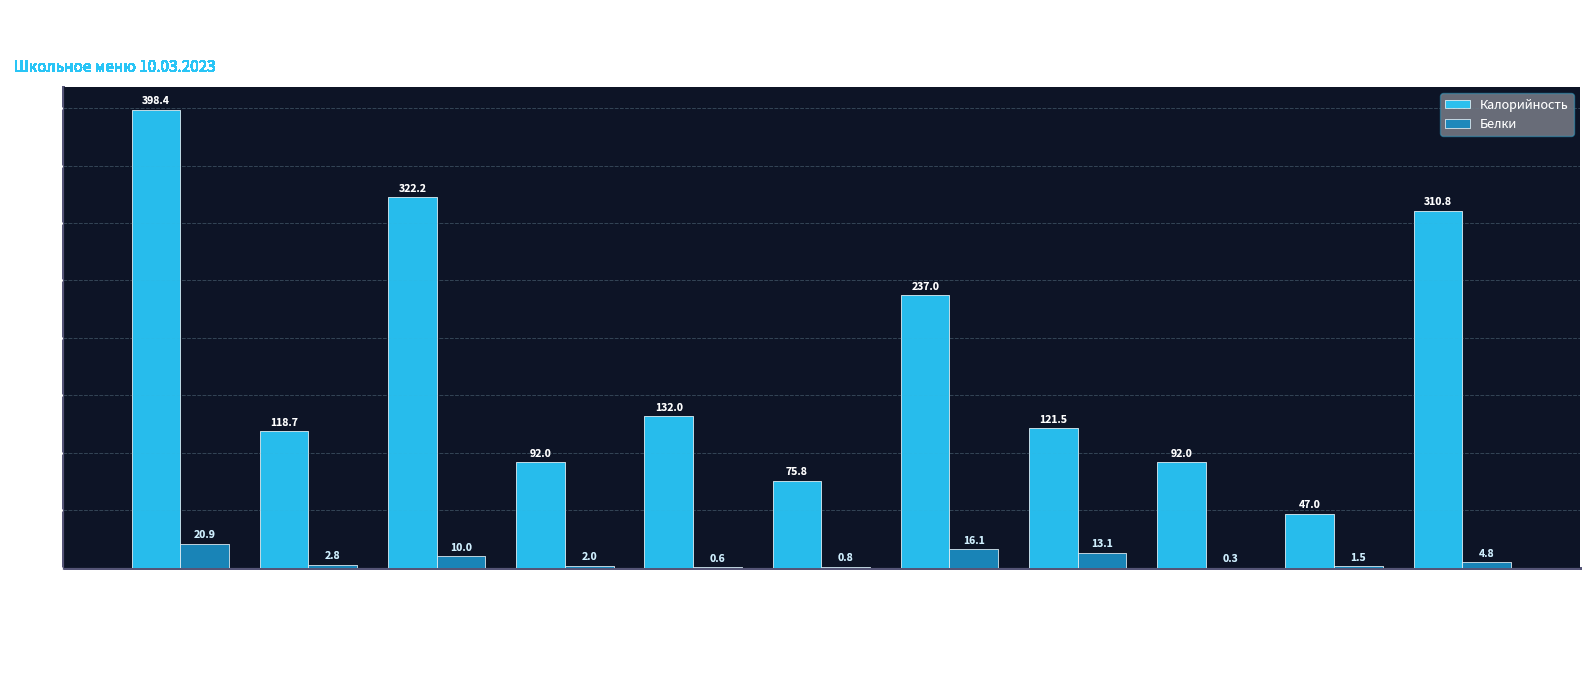

What is the spread (max minus min) of values at Кофейный напиток с молоком?

115.9